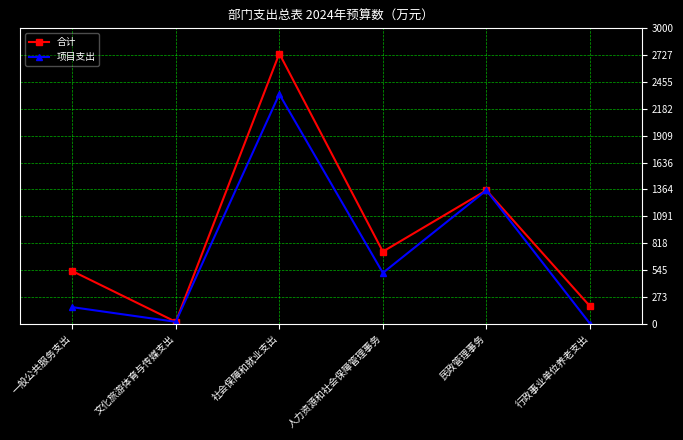

Between 社会保障和就业支出 and 民政管理事务, which series saw the biggest shift?

合计